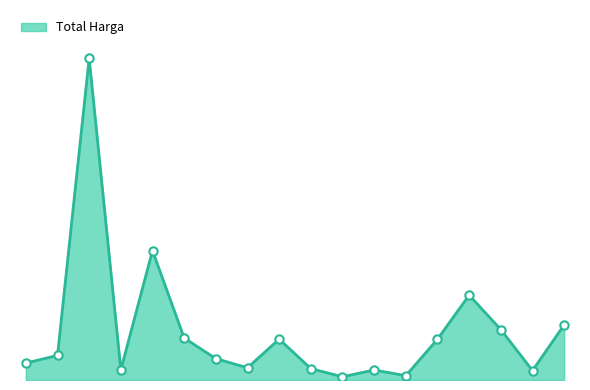

Where is the data nearest to the value 191450000?

2022-09-30